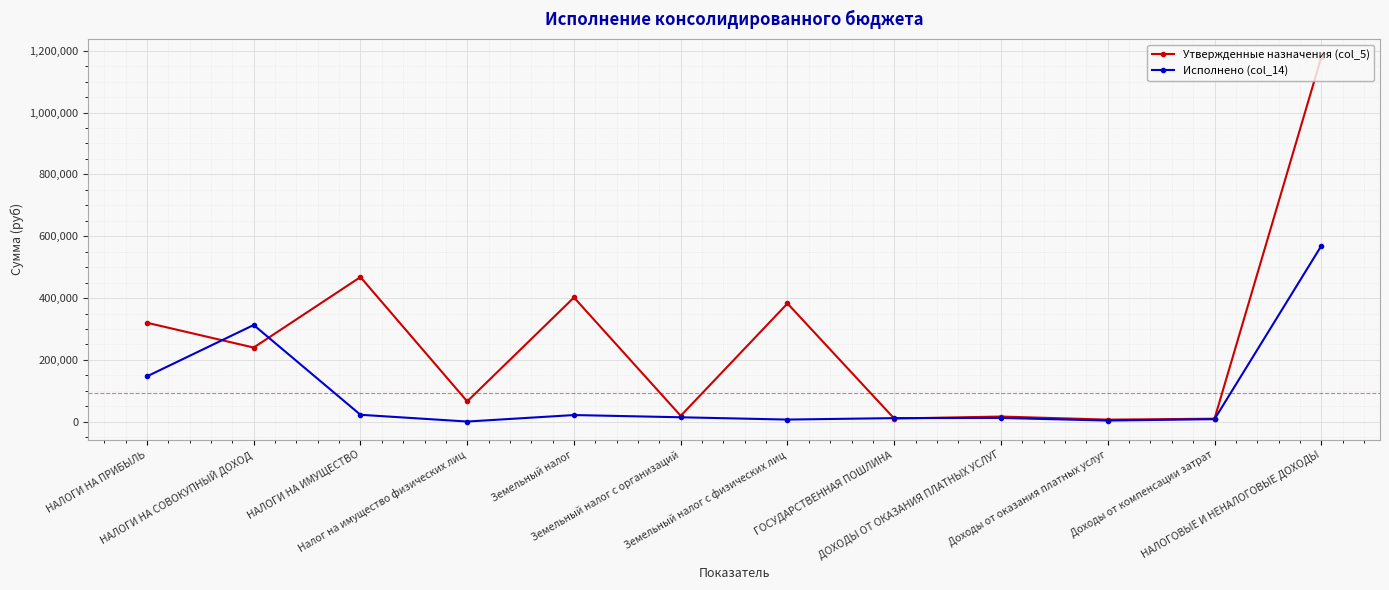

What is the sum of the Исполнено (col_14) values at НАЛОГИ НА СОВОКУПНЫЙ ДОХОД and Земельный налог с организаций?

327619.0